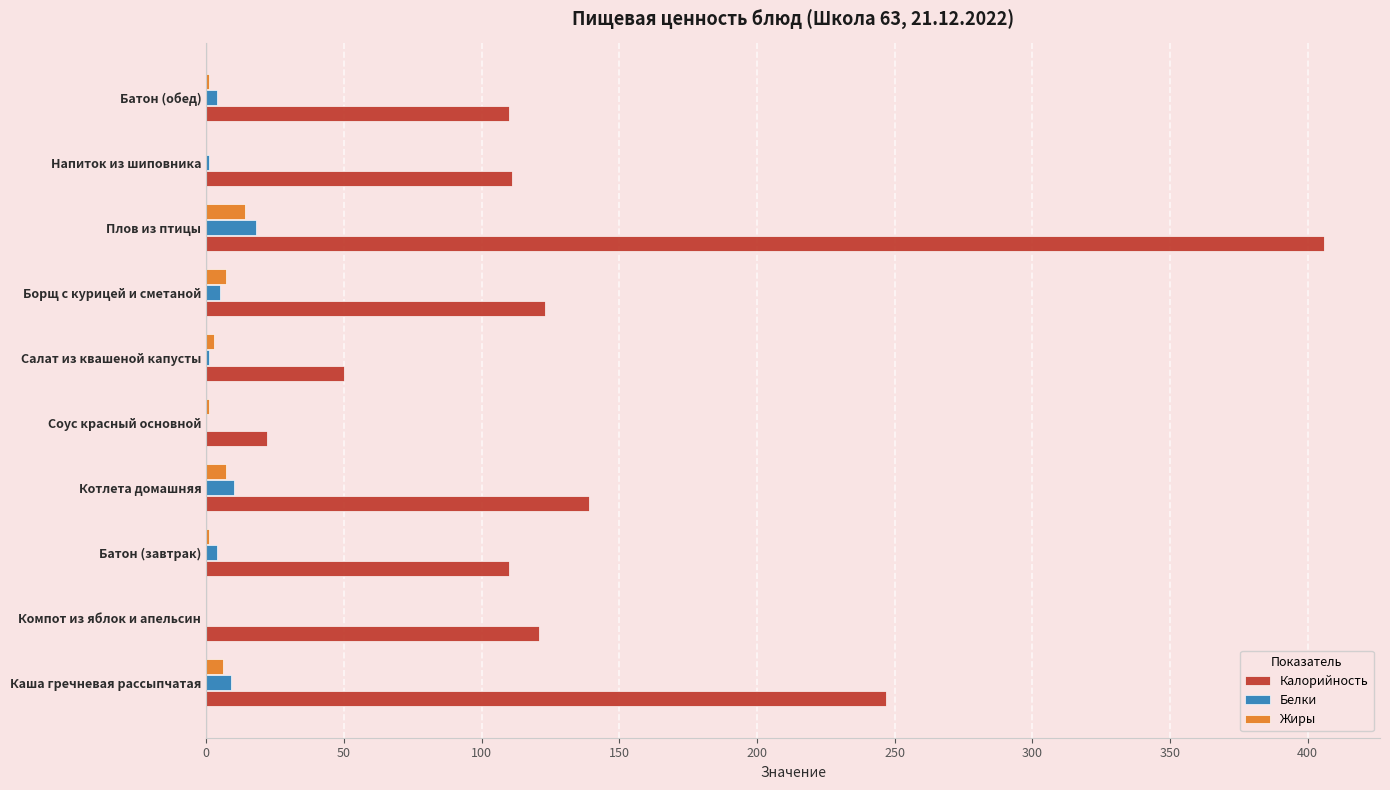

What is the highest value of the Калорийность series?

406